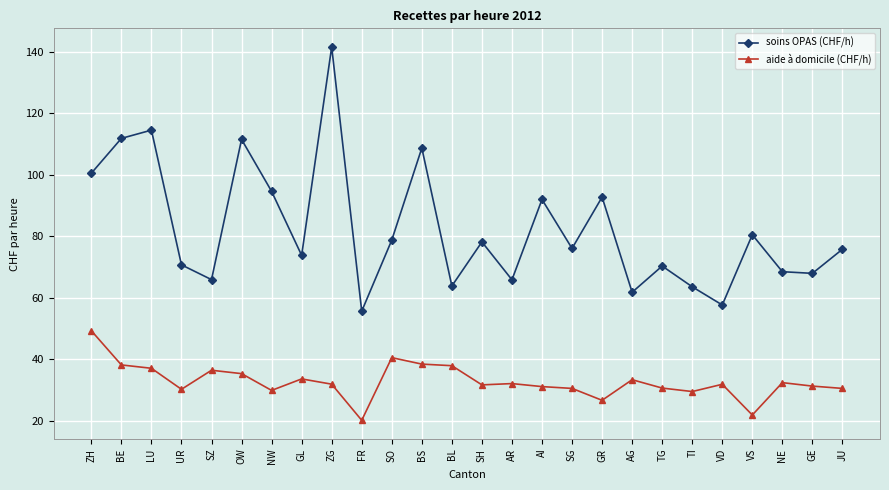

What is the sum of all aide à domicile (CHF/h) values?

852.1